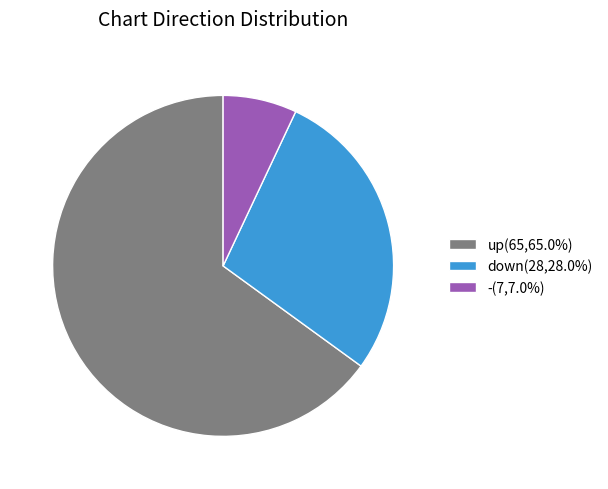

Combined, do down(28,28.0%) and -(7,7.0%) account for over 50%?

No